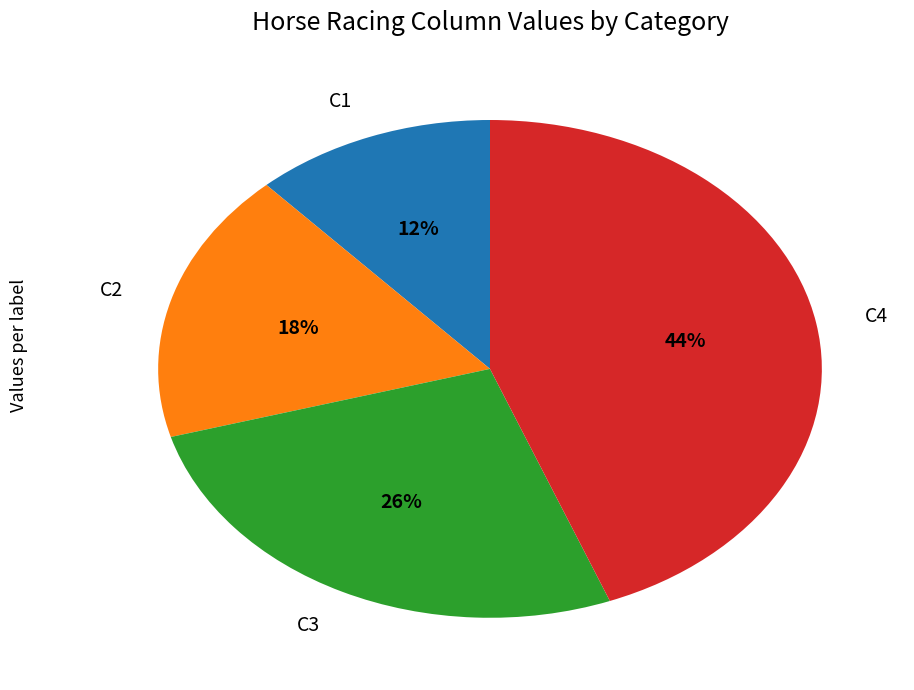

Is the sum of C4 and C3 greater than half?

Yes